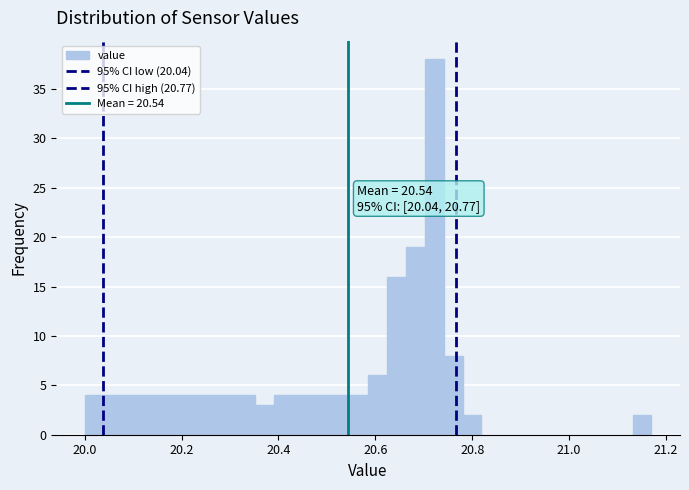

Read against the x-axis, roughly where is the centre of the tallest bar?

20.72